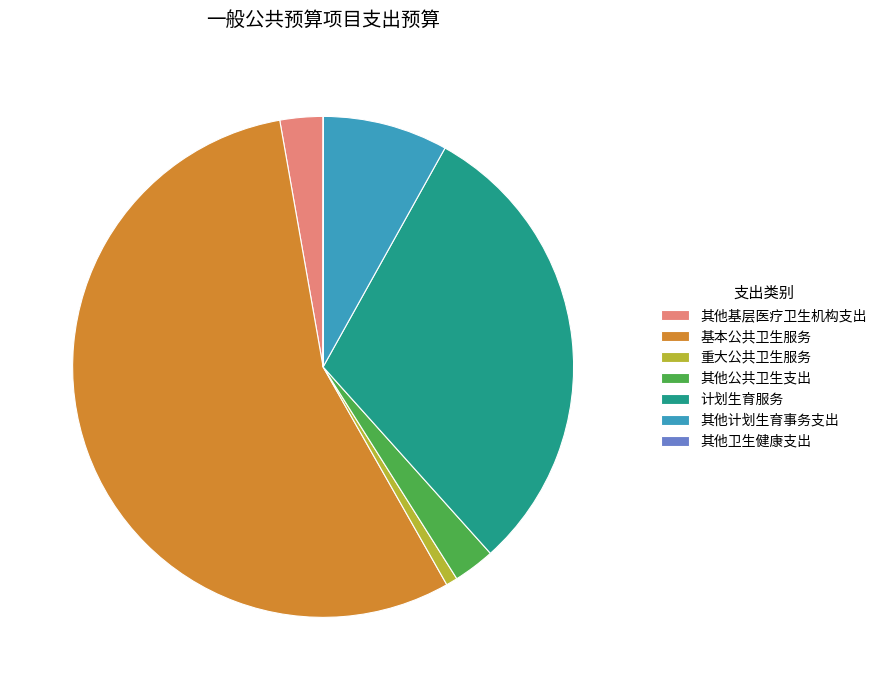

What is the largest slice in the pie chart?

基本公共卫生服务